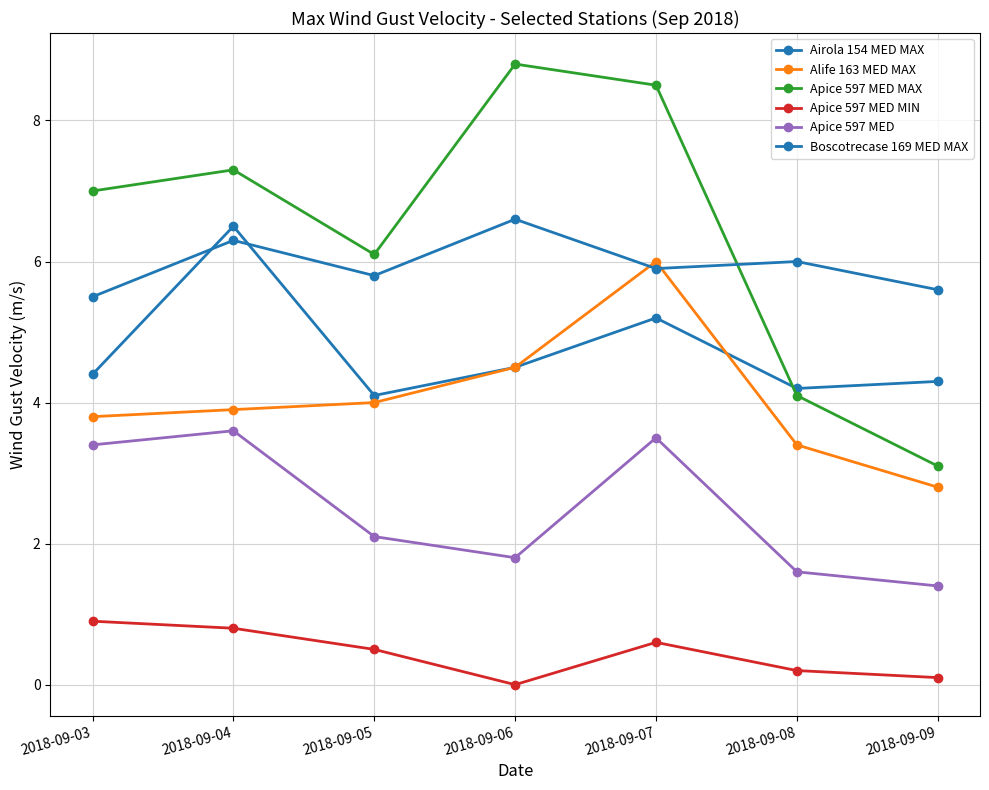

What is the average value of the Apice 597 MED MAX series?

6.4